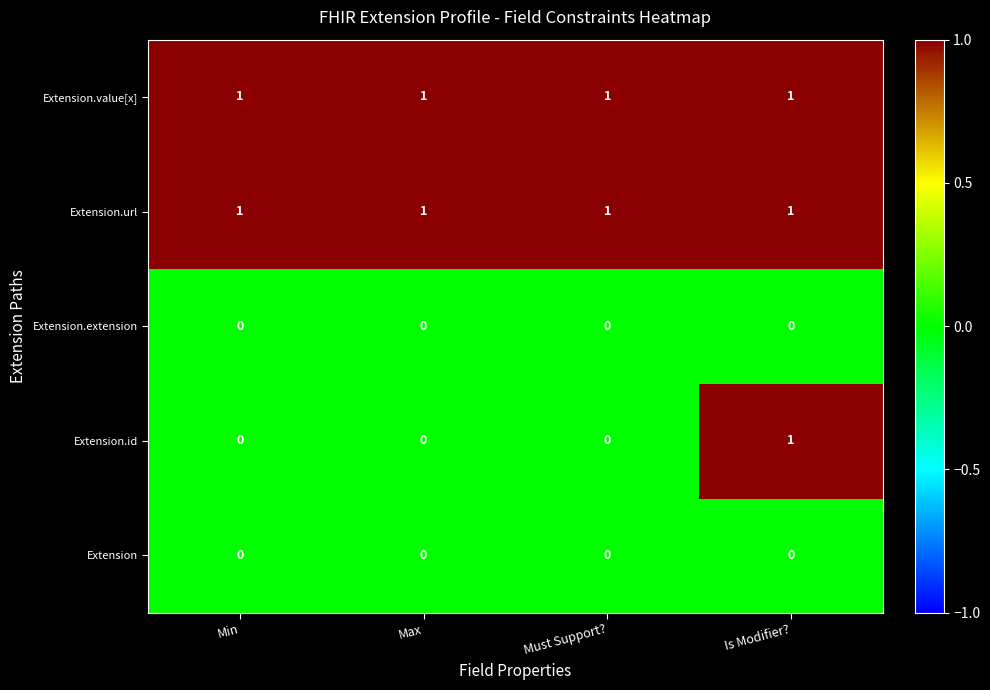

Which series changed the most between Max and Is Modifier??

Extension.id